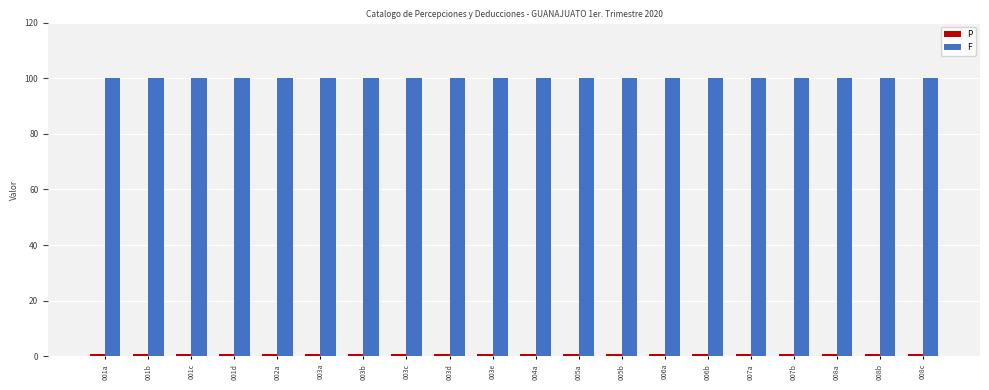

Which series has the largest total across all categories?

F